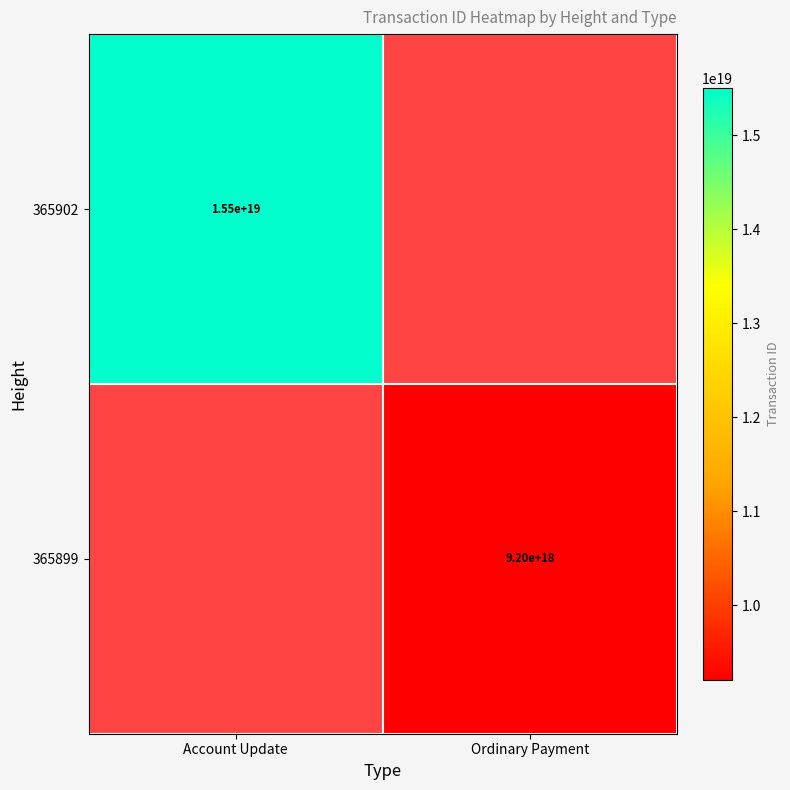

How many categories are shown in the chart?

2